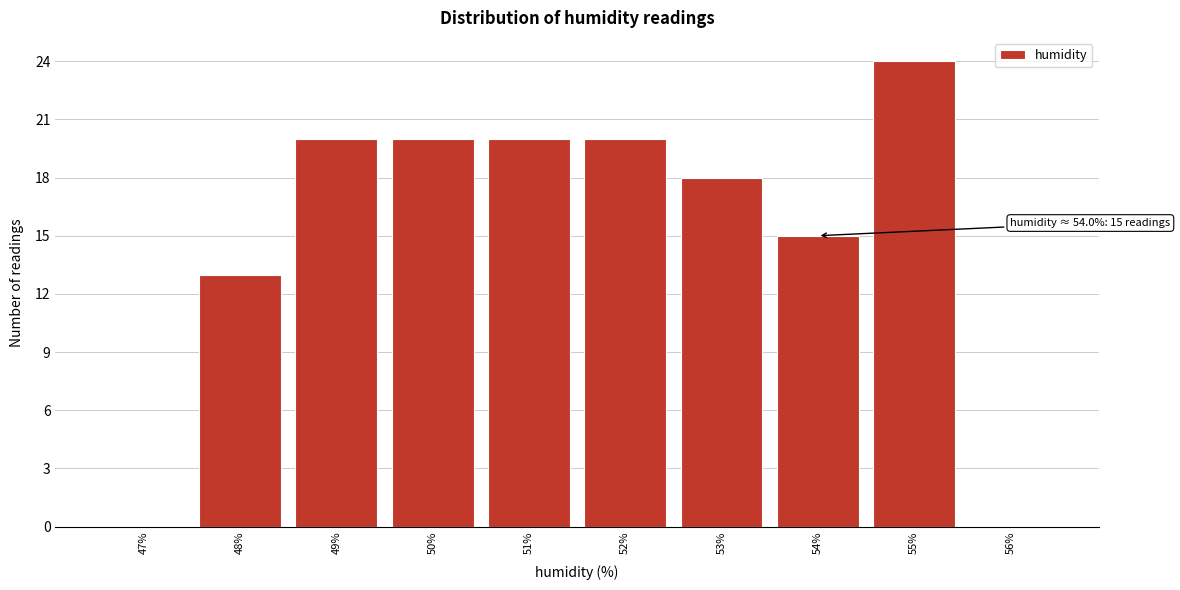

Over which range of the x-axis is the bar tallest?

54.5 to 55.5